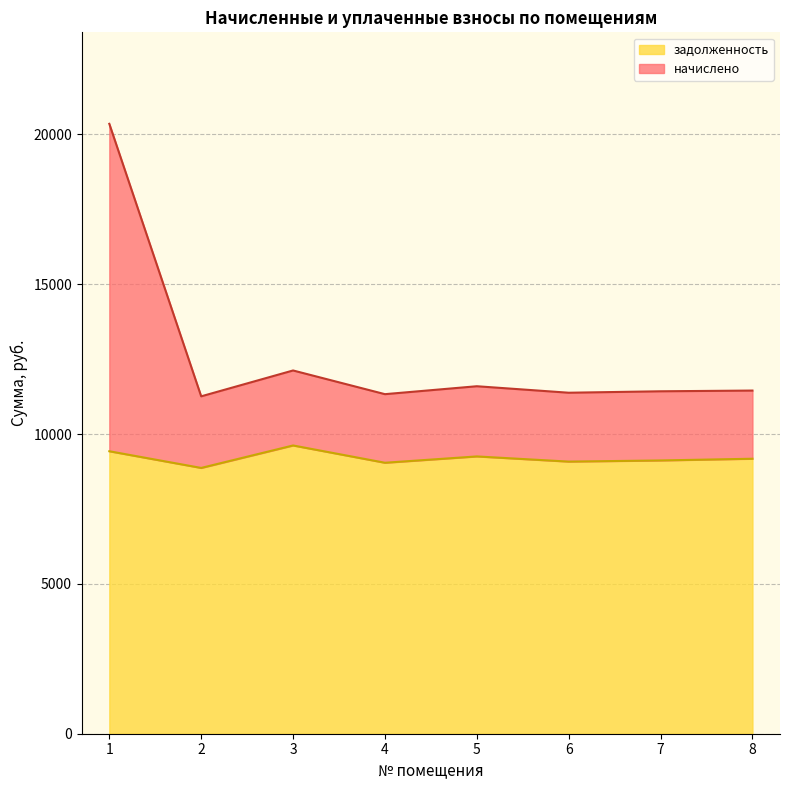

Where is начислено nearest to the value 15807?

3